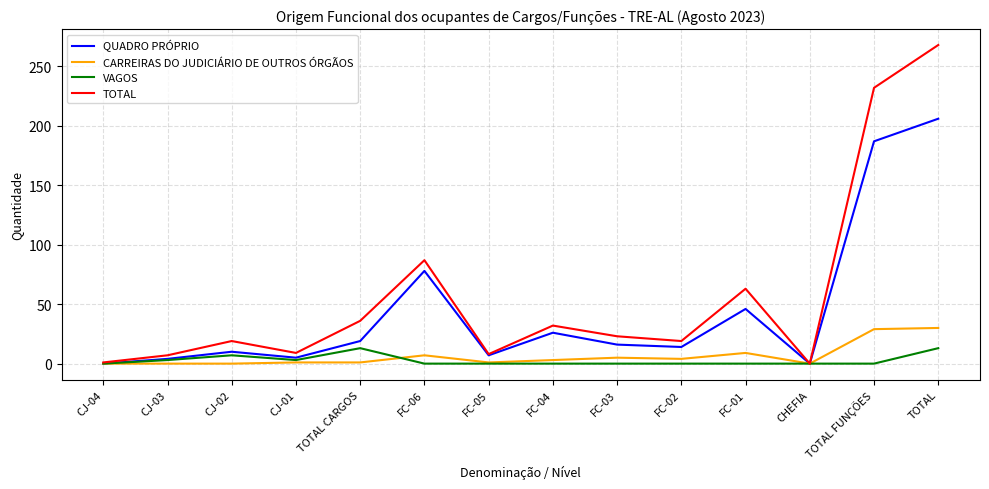

Which label corresponds to the largest value in the chart?

TOTAL